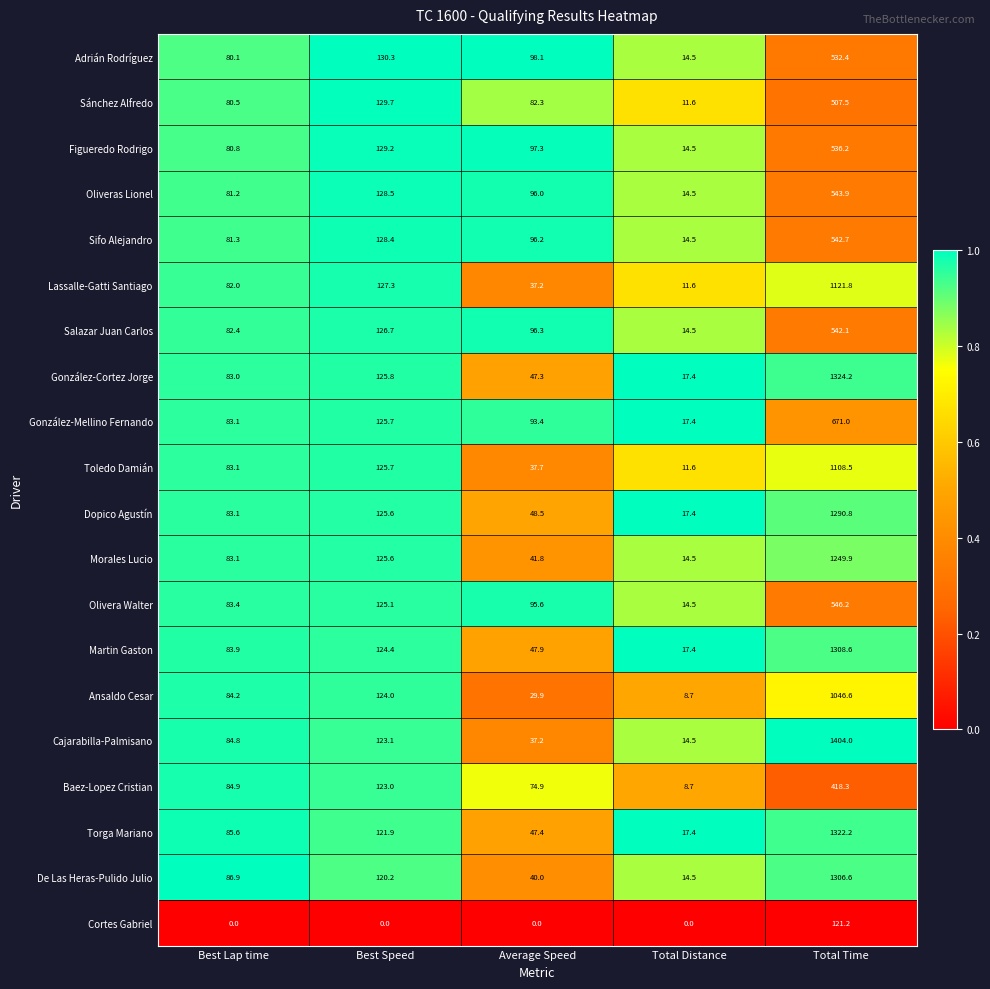

At which label does Sánchez Alfredo first exceed 82?

Best Speed